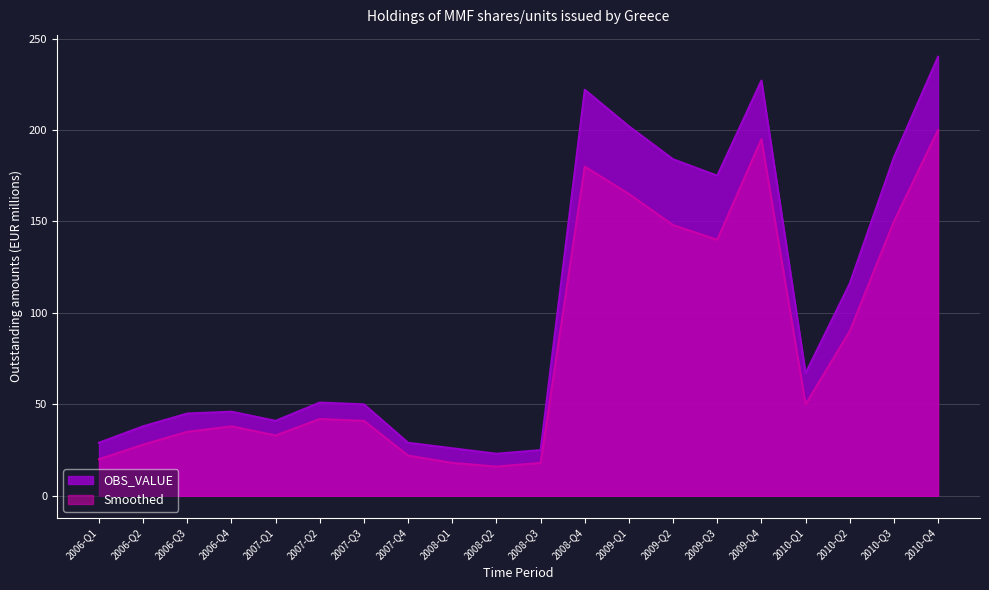

What is the maximum value for Smoothed?

200